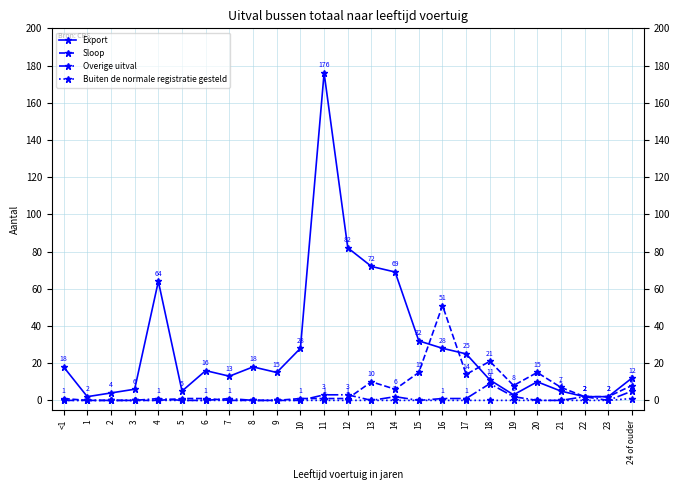

What are all the series names shown in the legend?

Export, Sloop, Overige uitval, Buiten de normale registratie gesteld